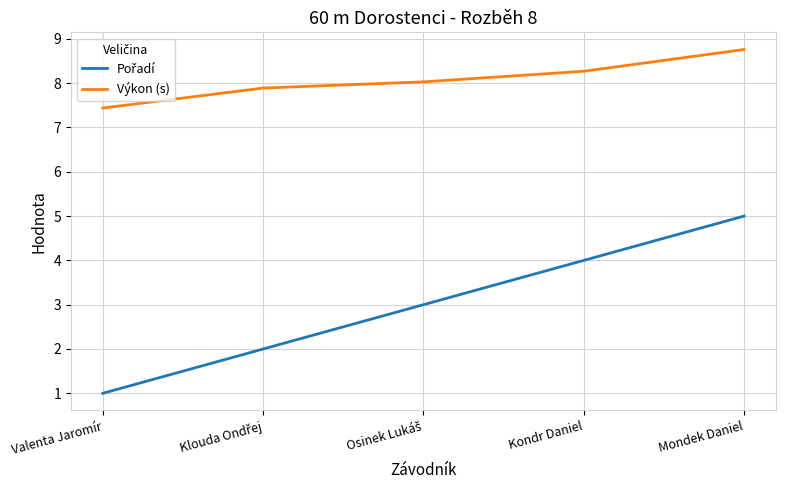

Which series has the largest total across all categories?

Výkon (s)